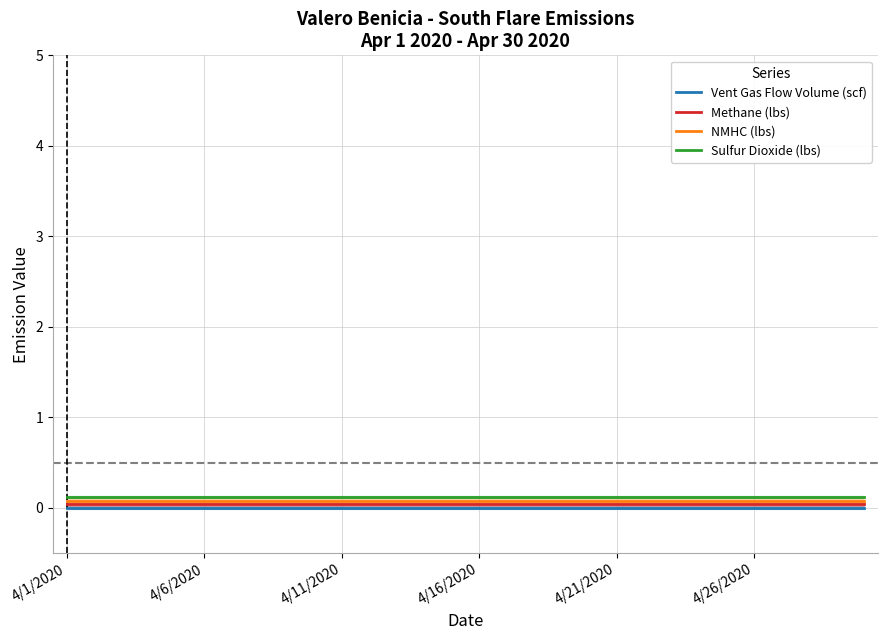

What are all the series names shown in the legend?

Vent Gas Flow Volume (scf), Methane (lbs), NMHC (lbs), Sulfur Dioxide (lbs)